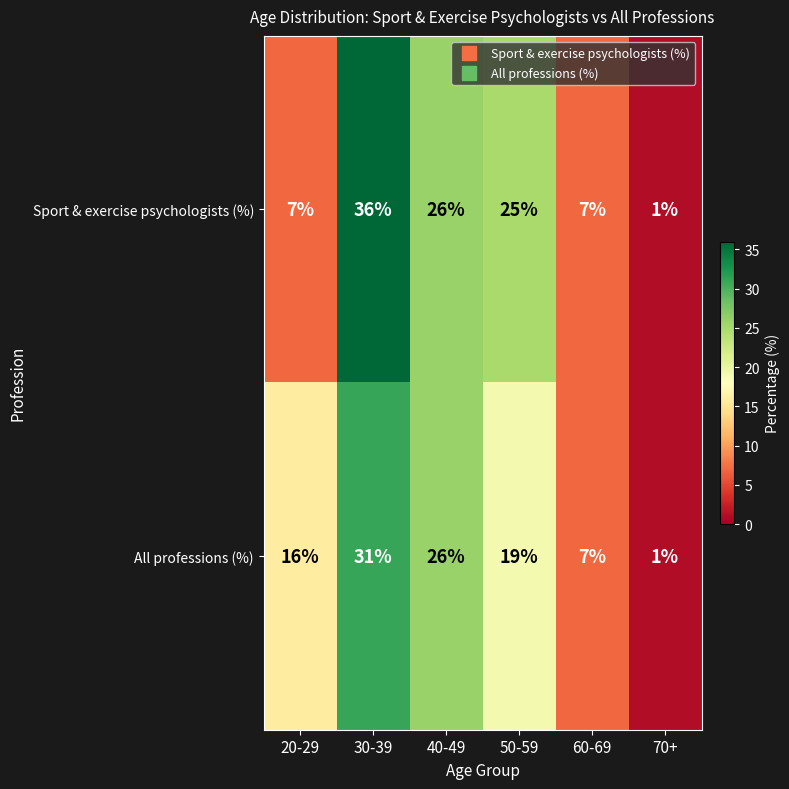

The value of Sport & exercise psychologists (%) at 20-29 is 10. True or false?

False